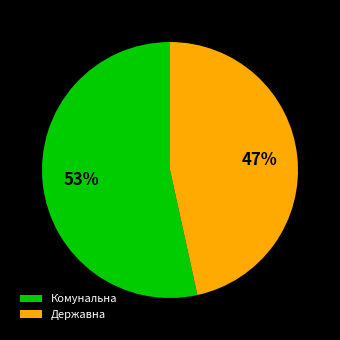

Between Державна and Комунальна, which is larger?

Комунальна